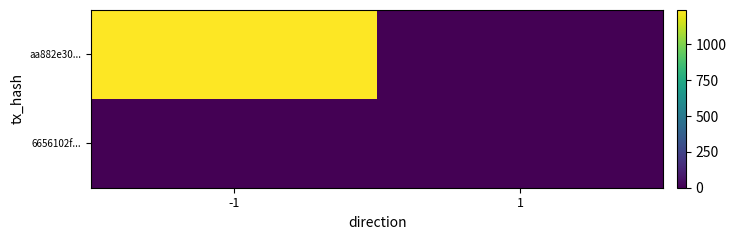

Reading left to right, list all the values displayed in this chart.

aa882e30...: -1=1239	1=0
6656102f...: -1=0	1=0